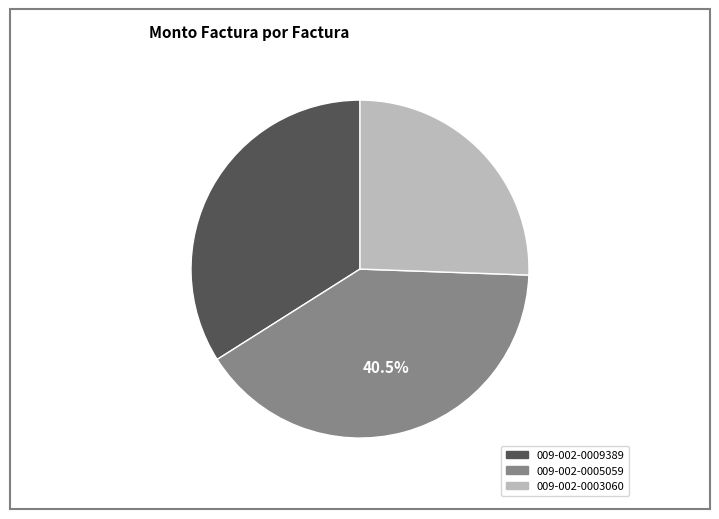

Count the number of slices in the pie.

3